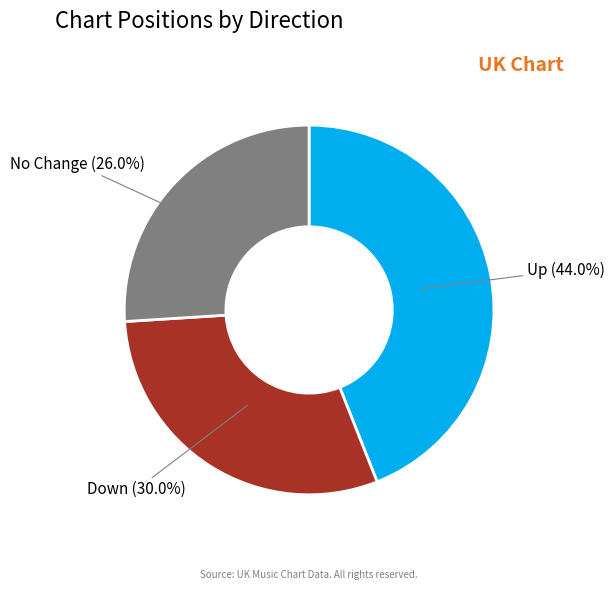

Does any single category account for the majority?

No